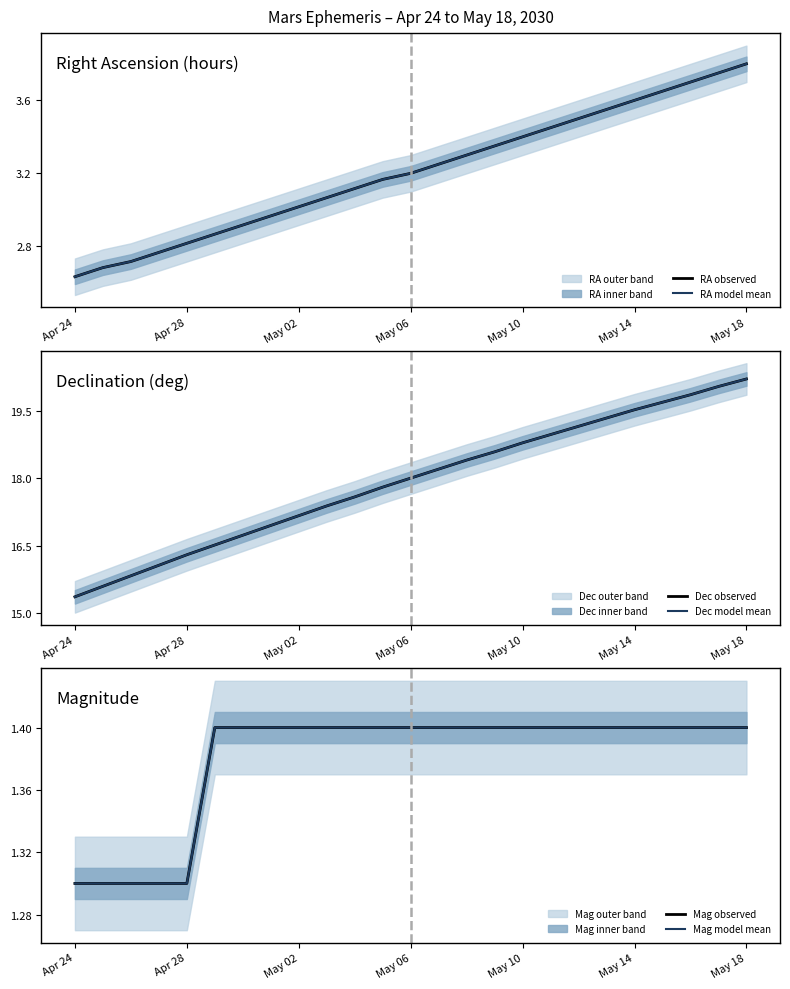

How many lines are shown in the chart?

6